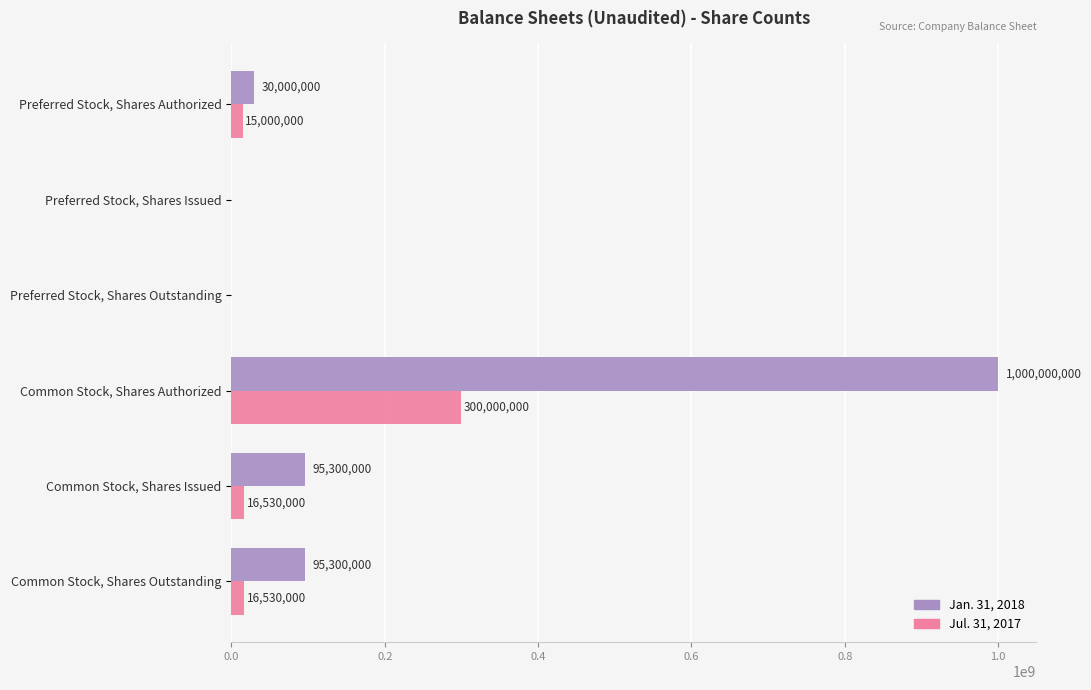

True or false: Jul. 31, 2017 has a value of 15000000 at Preferred Stock, Shares Authorized.

True